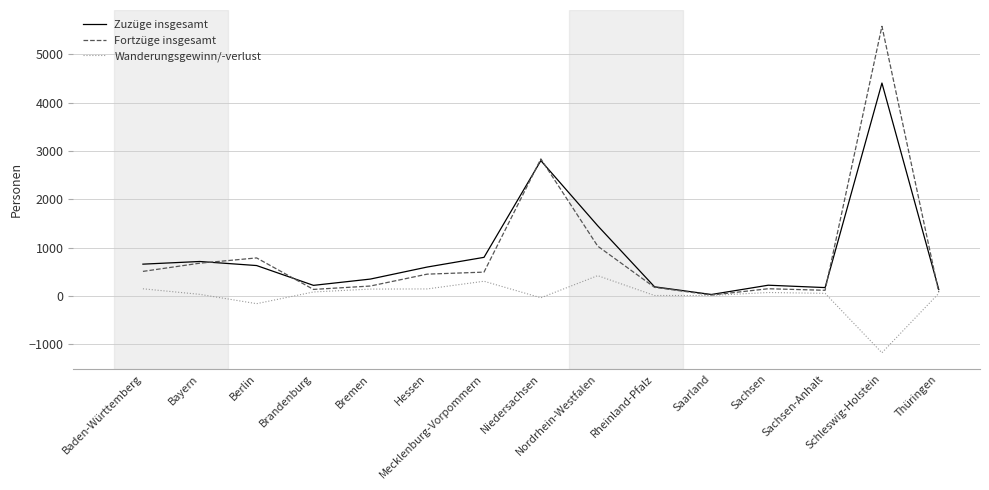

What is the greatest value displayed?

5583